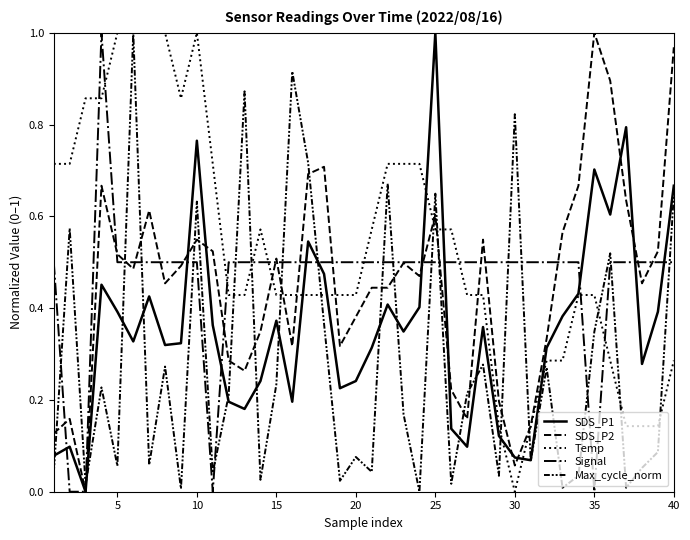

Does the chart have visible grid lines?

No